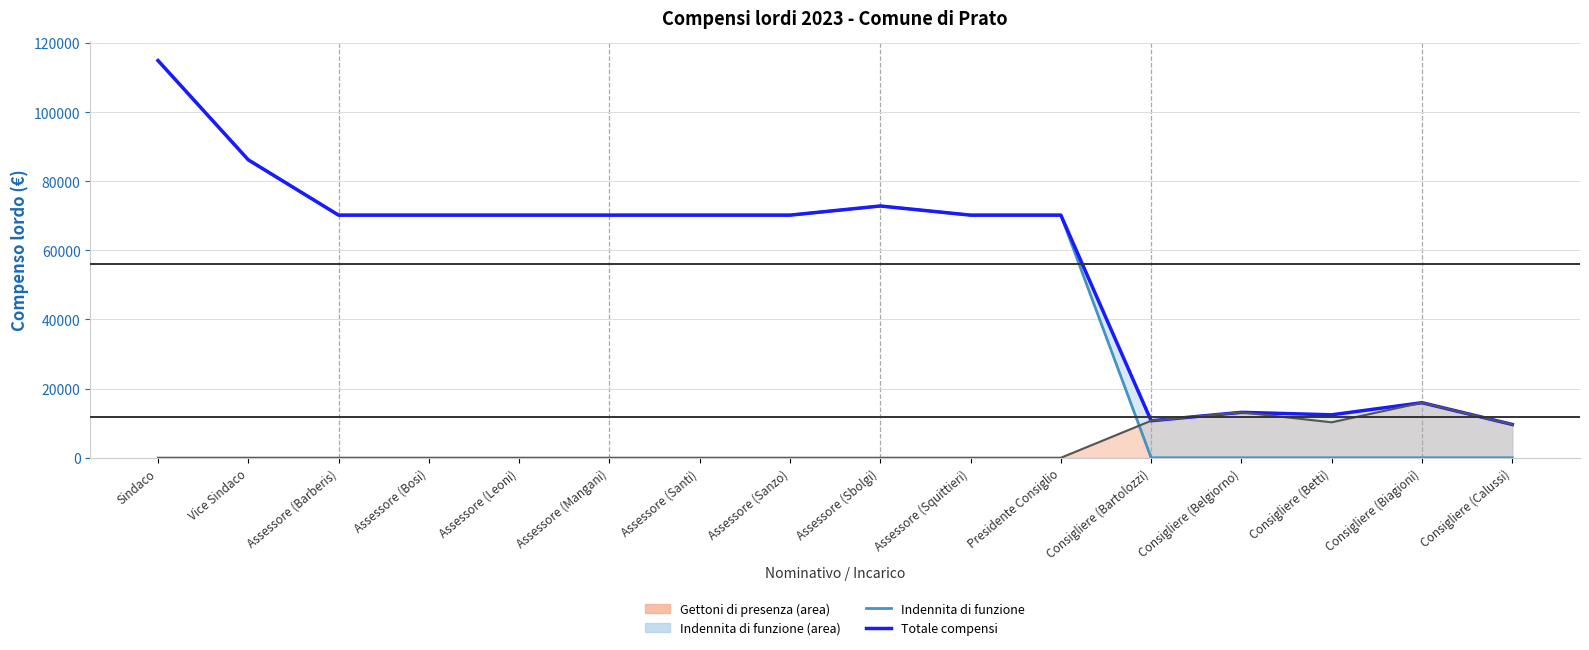

Where is Indennita di funzione nearest to the value 57452?

Assessore (Barberis)